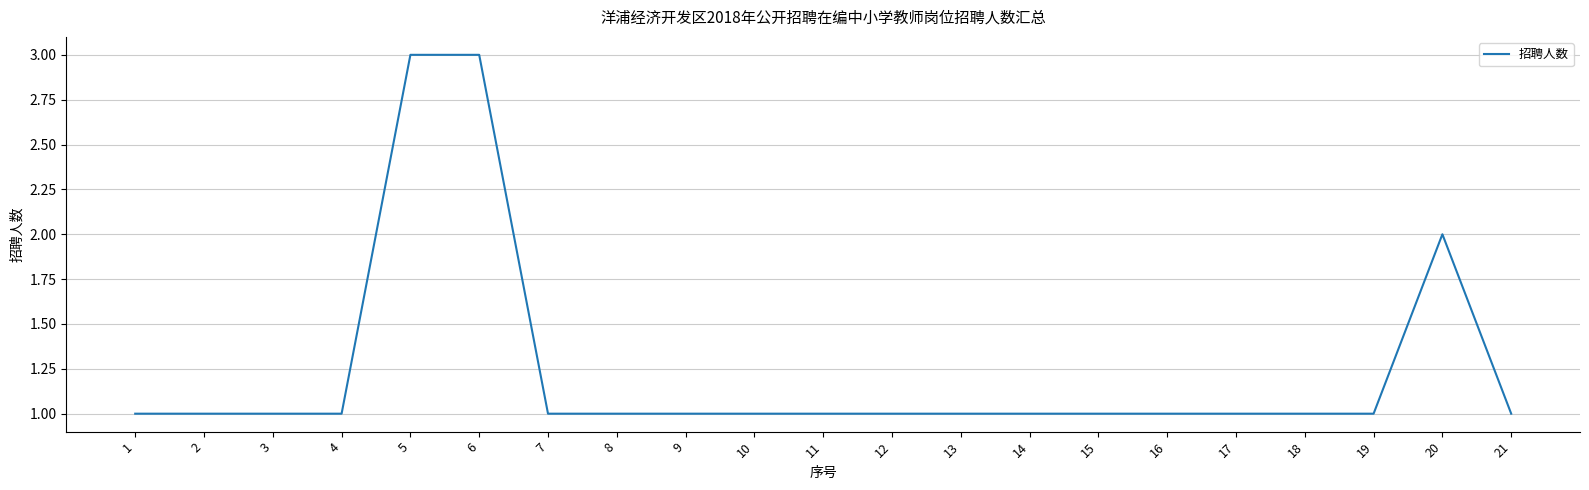

What is the ratio of the value at 2 to the value at 16?

1.0